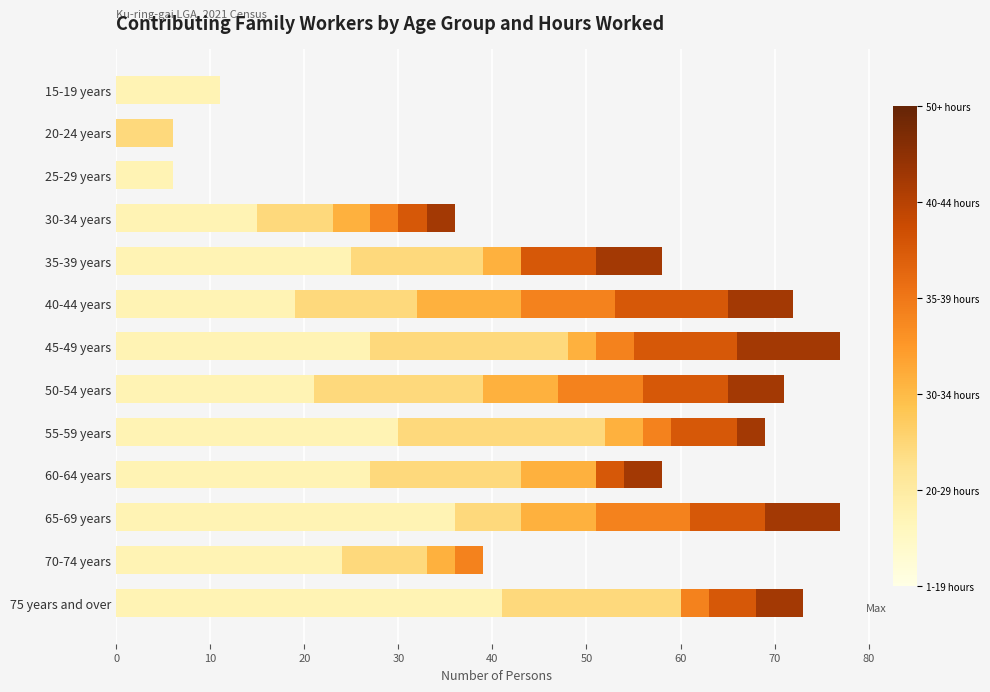

What is the total value across all series at 40-44 years?

72